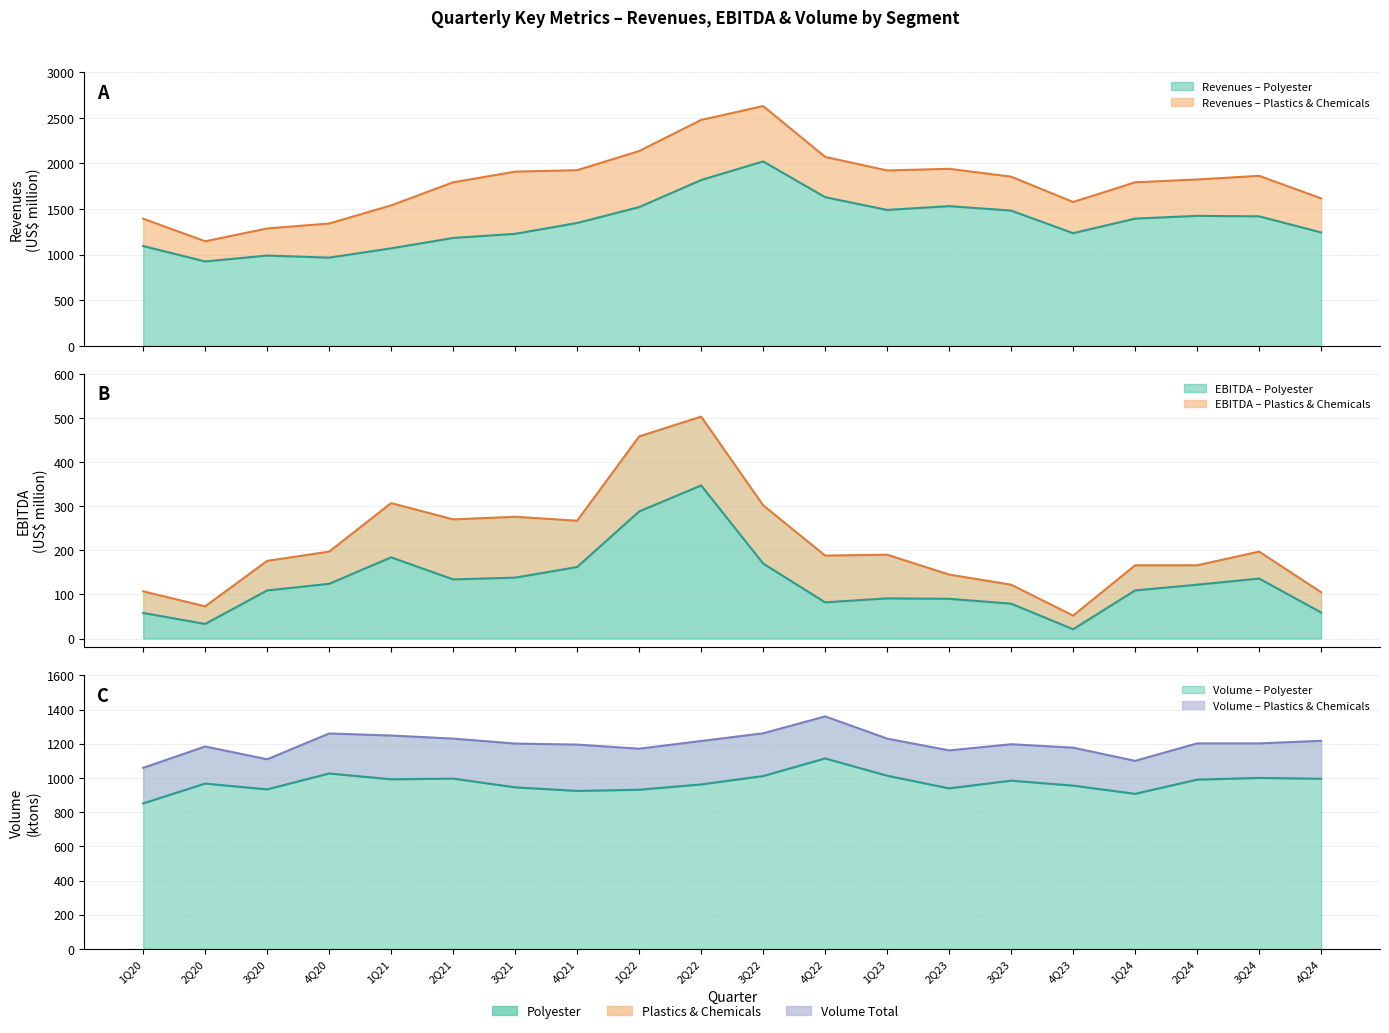

At which label does Revenues_Polyester first exceed 1395?

1Q22